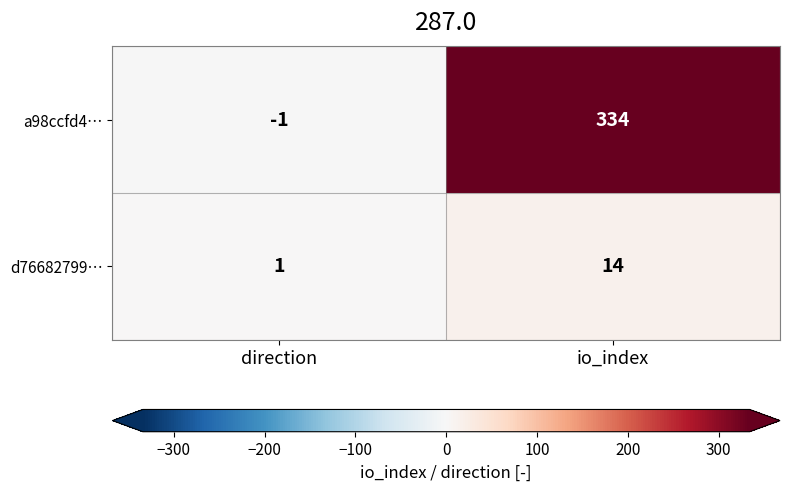

Reading right to left, what are all the values shown in this chart?

a98ccfd4…: 334	-1
d76682799…: 14	1